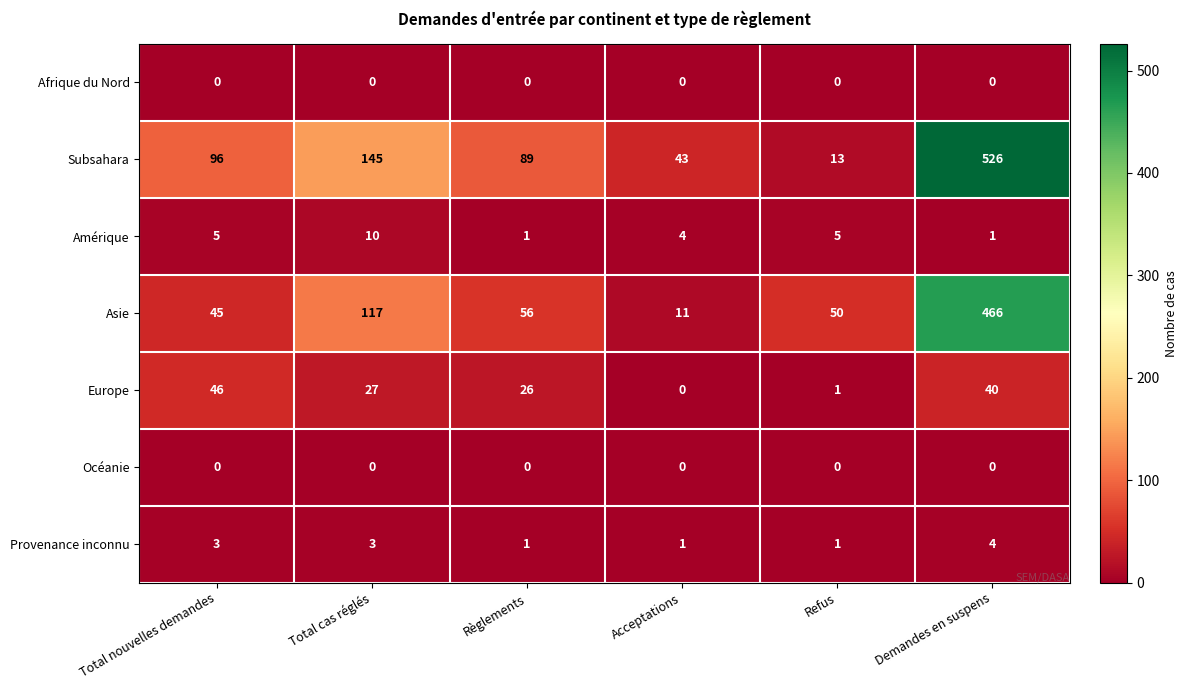

The value of Provenance inconnu at Demandes en suspens is 4. True or false?

True